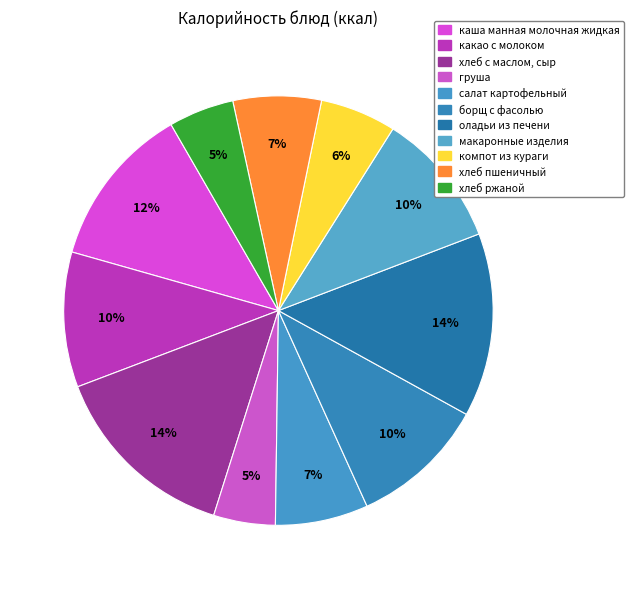

What percentage is the салат картофельный slice, to the nearest percent?

7%